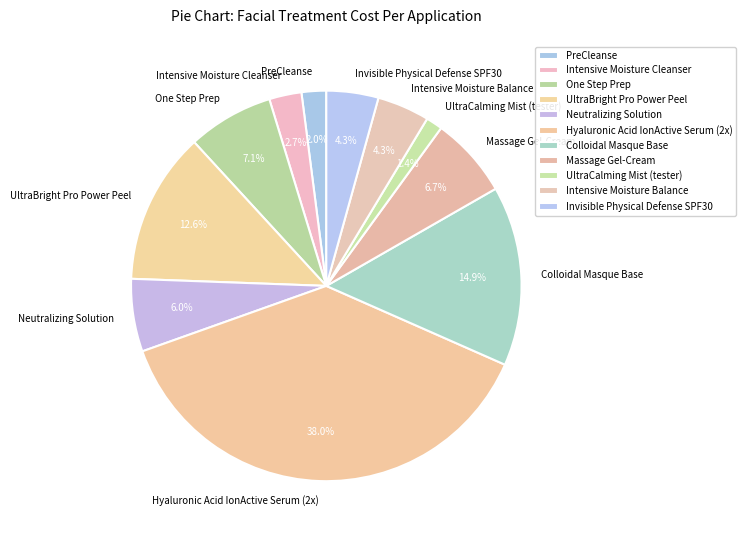

To the nearest percent, what portion does UltraCalming Mist (tester) represent?

1%